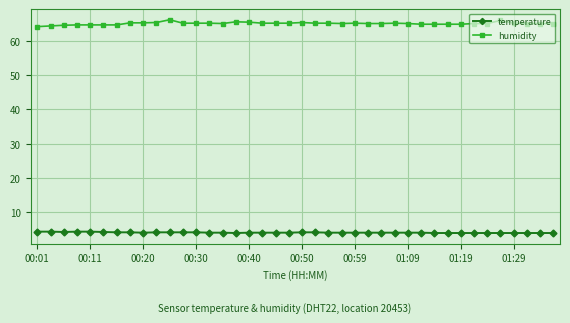

What is the value of the humidity point at the 26th from the left?

65.0